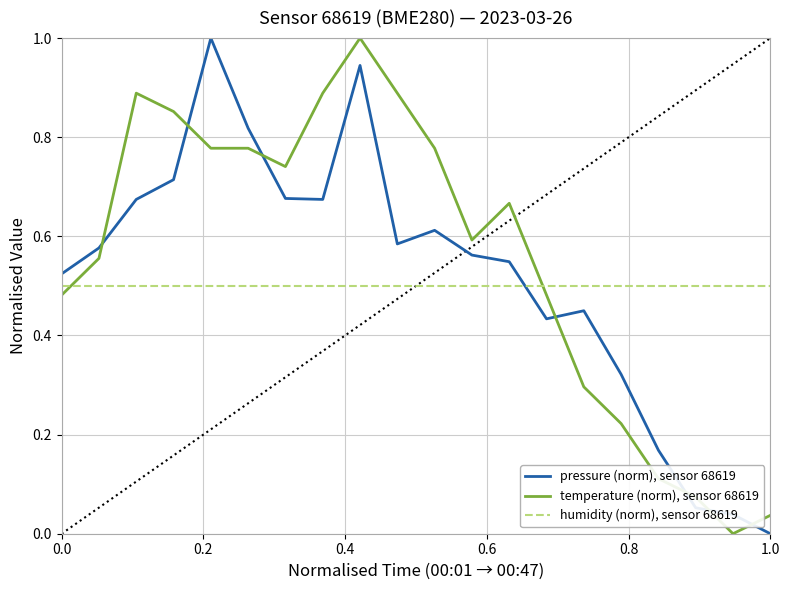

How many intersections are there between pressure (norm), sensor 68619 and temperature (norm), sensor 68619?

7